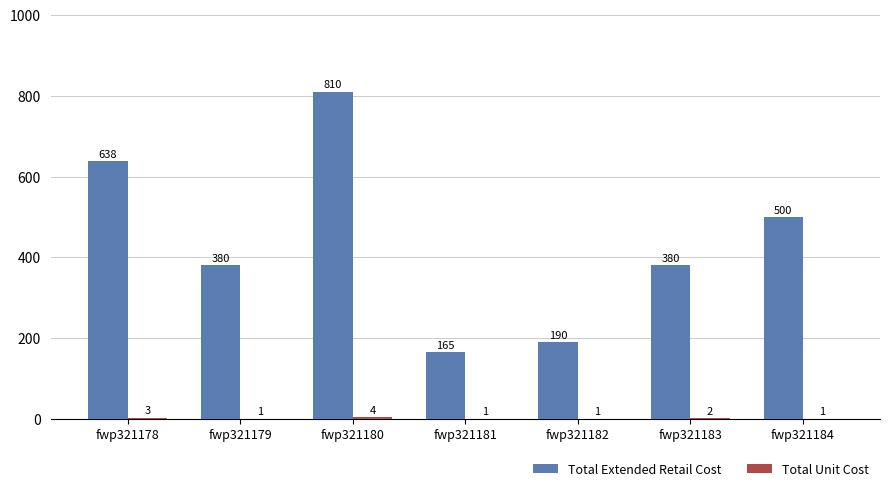

How many data points in Total Extended Retail Cost are above 379?

5